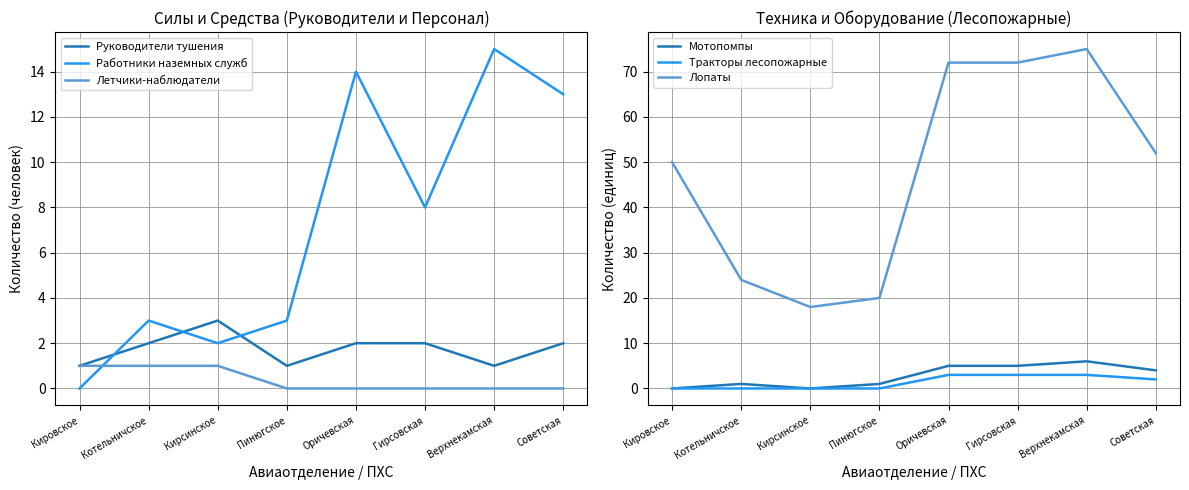

What is the maximum value shown in the chart?

75